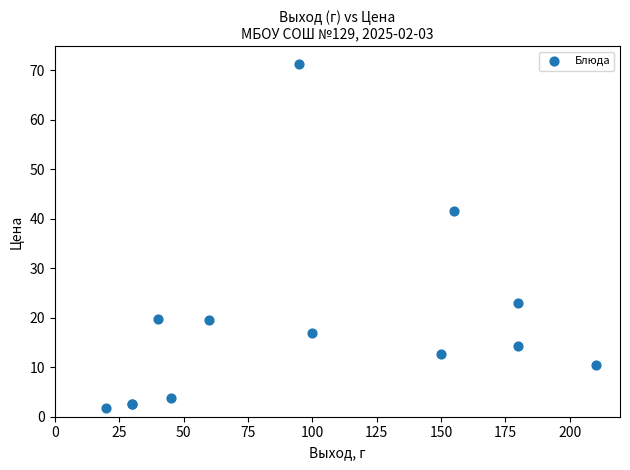

What Y value in the scatter plot is closest to 36?

41.7